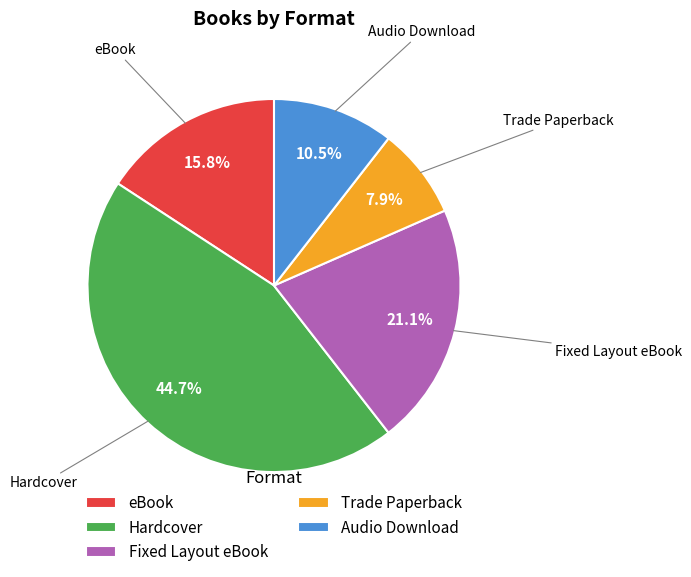

True or false: eBook accounts for 22% of the total.

False